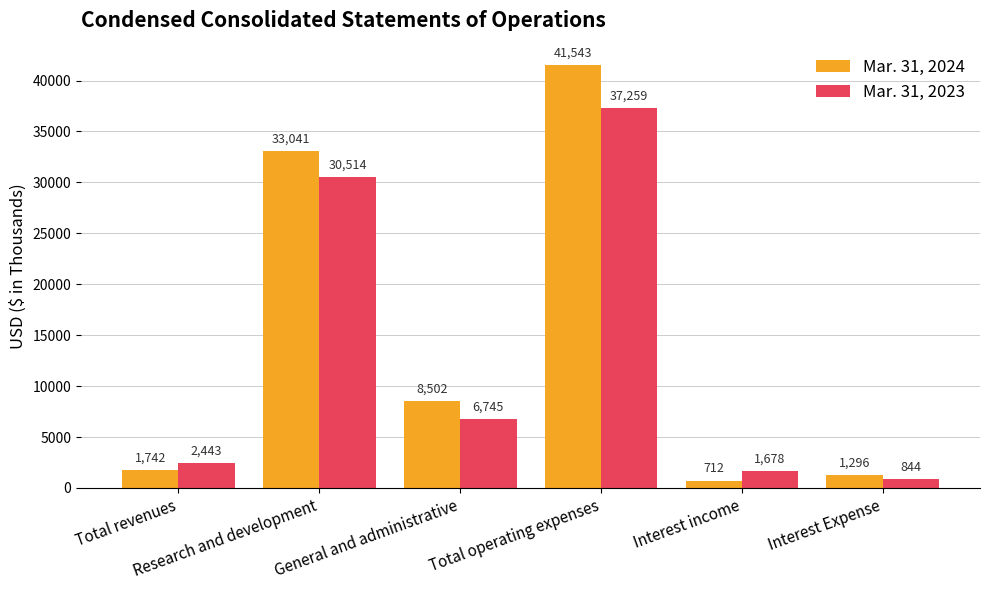

Reading right to left, list all the values displayed in this chart.

Mar. 31, 2024: 1296	712	41543	8502	33041	1742
Mar. 31, 2023: 844	1678	37259	6745	30514	2443